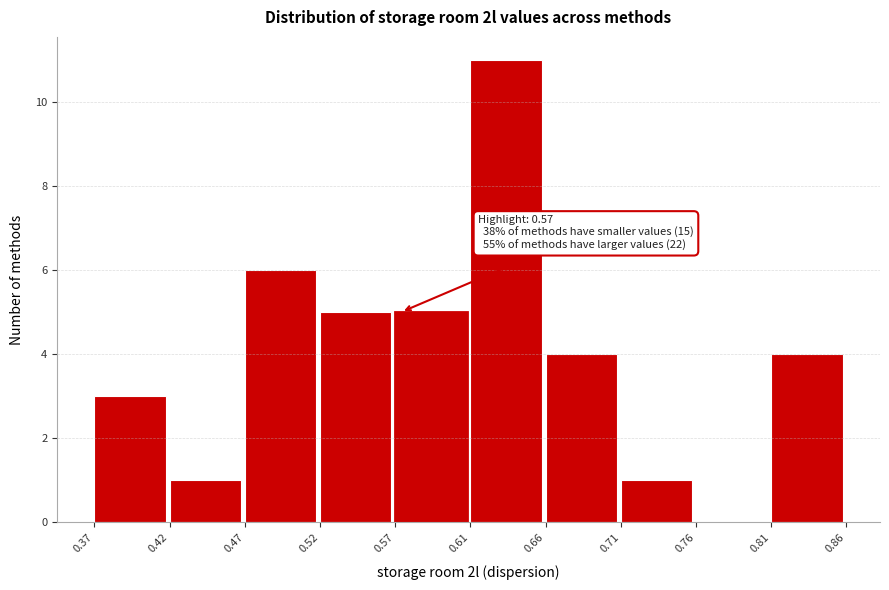

Over which range of the x-axis is the bar tallest?

0.61 to 0.66